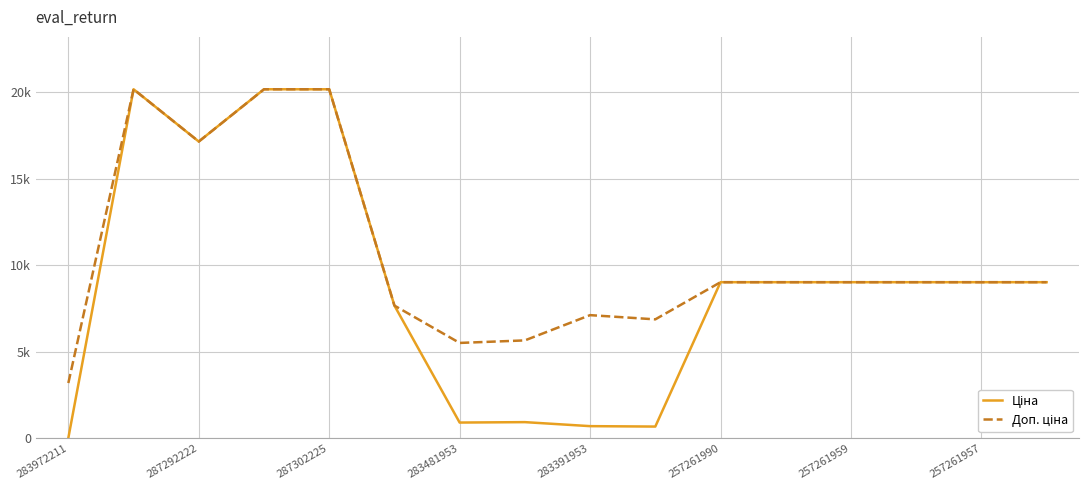

What is the difference between the maximum and minimum values in the Ціна series?

20153.9